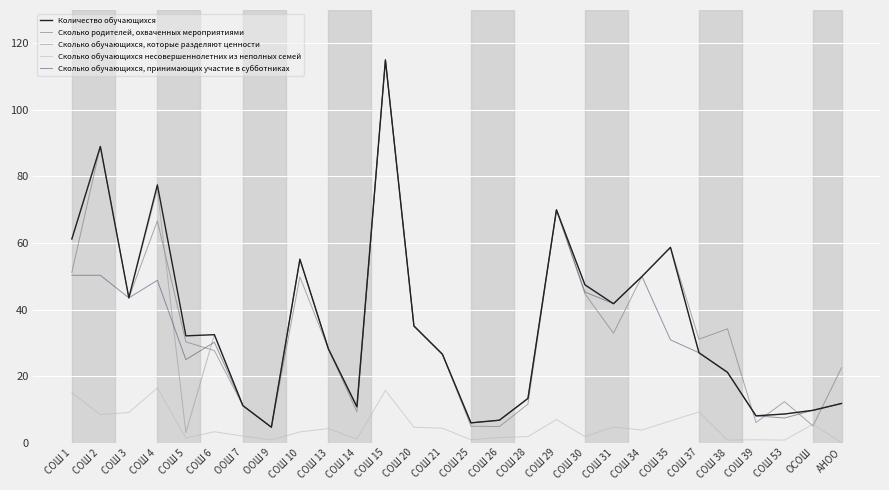

How many lines are shown in the chart?

5